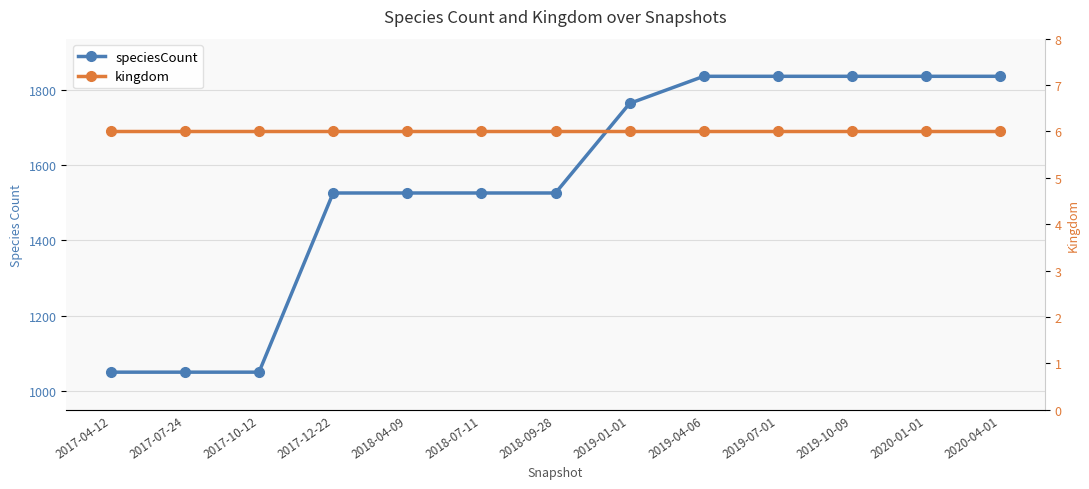

Rank the series at 2019-01-01 from lowest to highest value.

kingdom, speciesCount